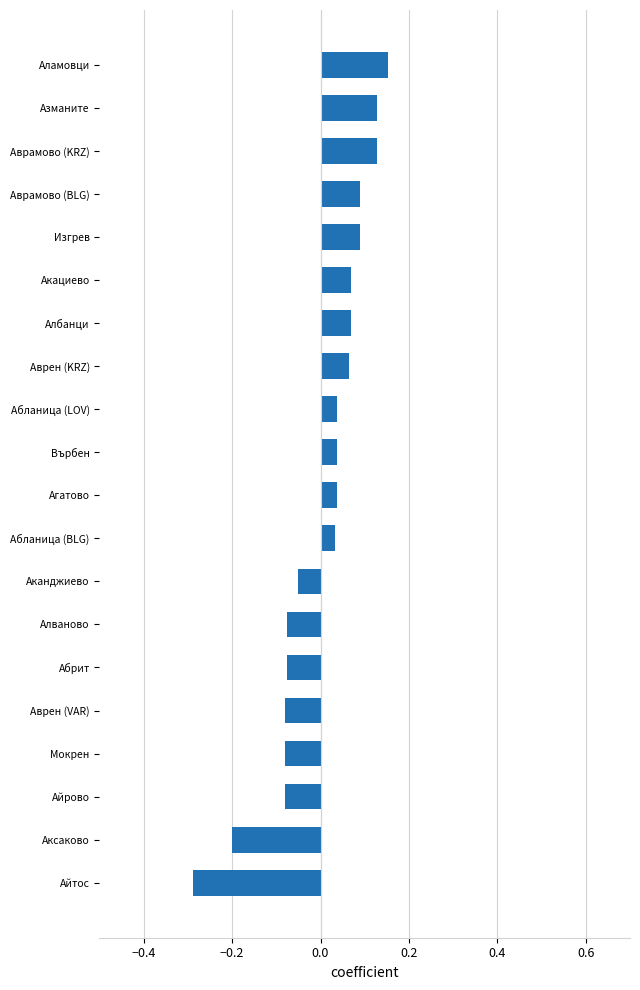

Is it true that the value at Аксаково is -0.2?

True